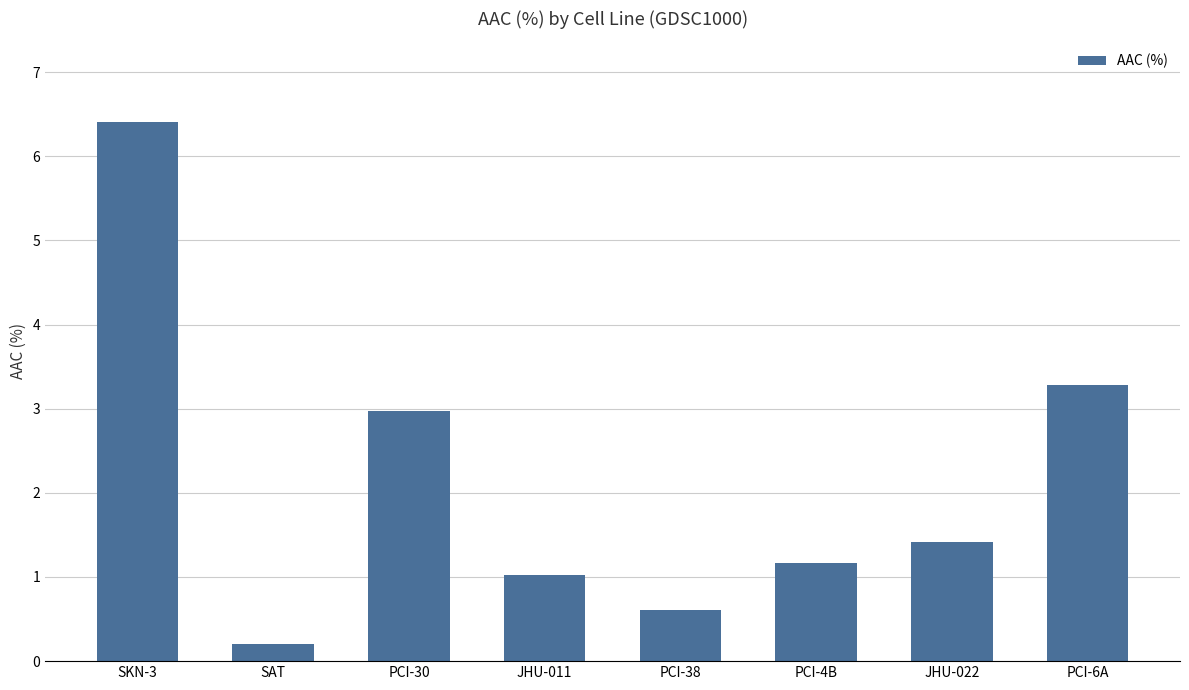

List the labels in order of value, largest first.

SKN-3, PCI-6A, PCI-30, JHU-022, PCI-4B, JHU-011, PCI-38, SAT